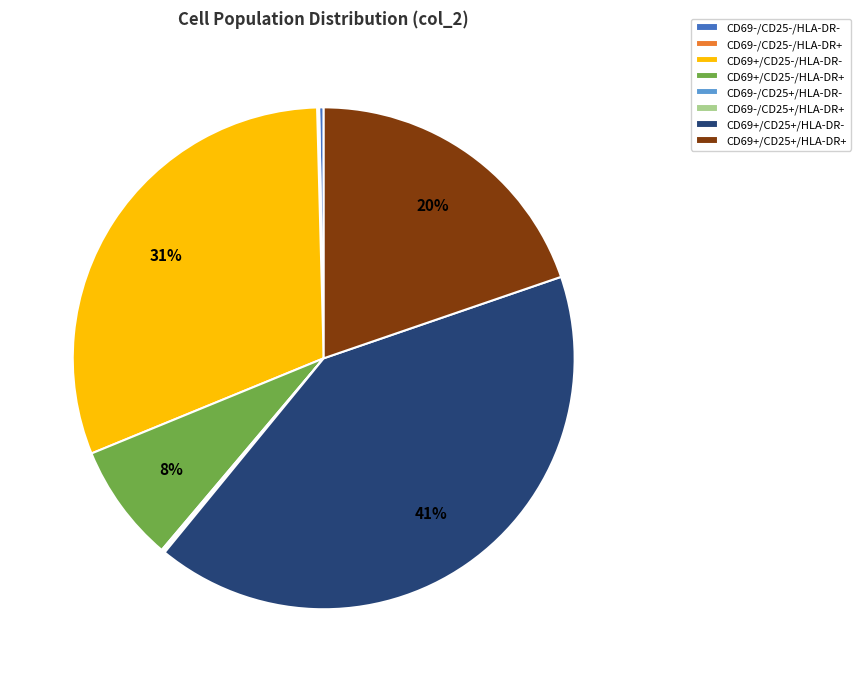

Does any single category account for the majority?

No